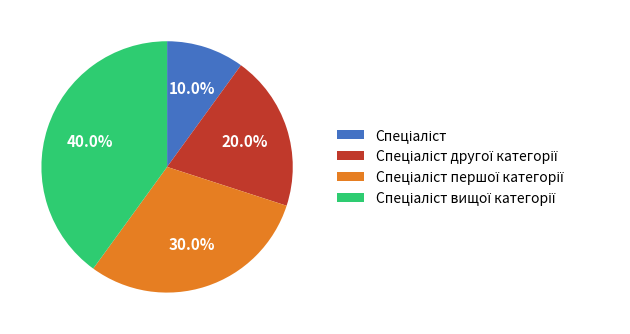

Does any single category account for the majority?

No